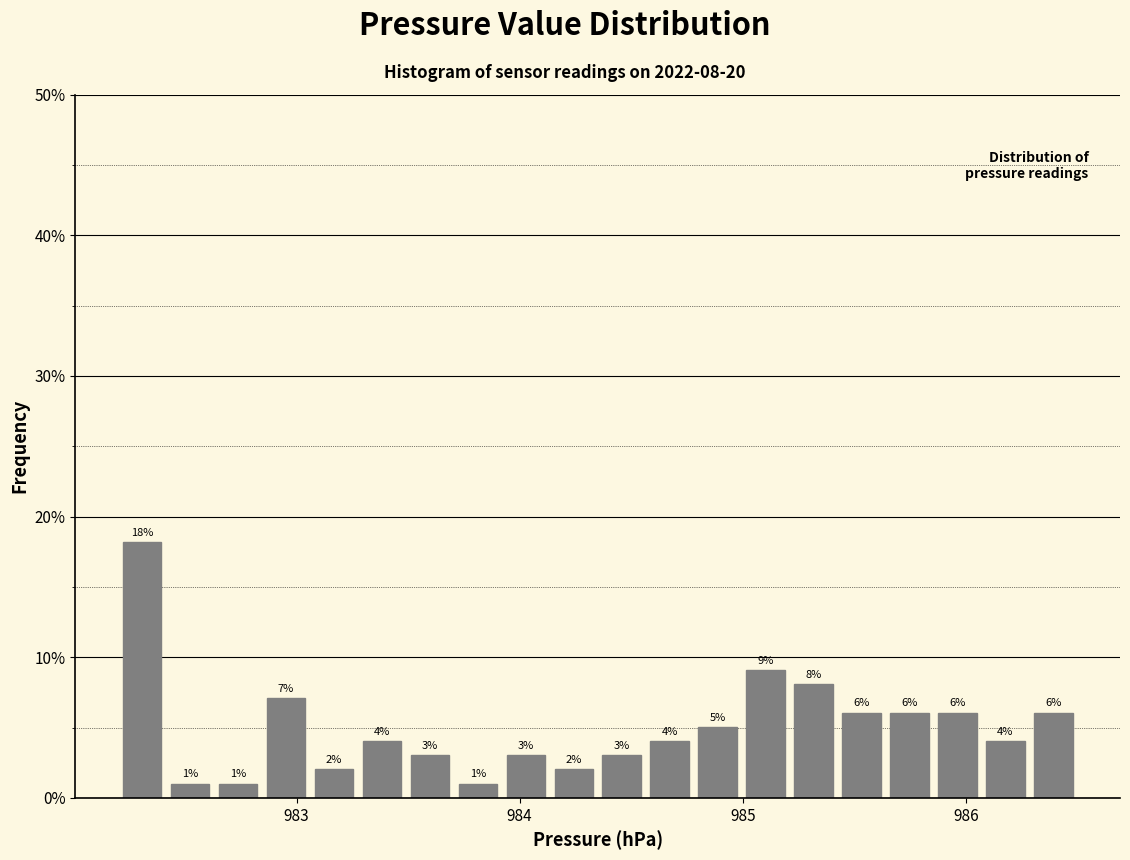

Read against the x-axis, roughly where is the centre of the tallest bar?

982.3